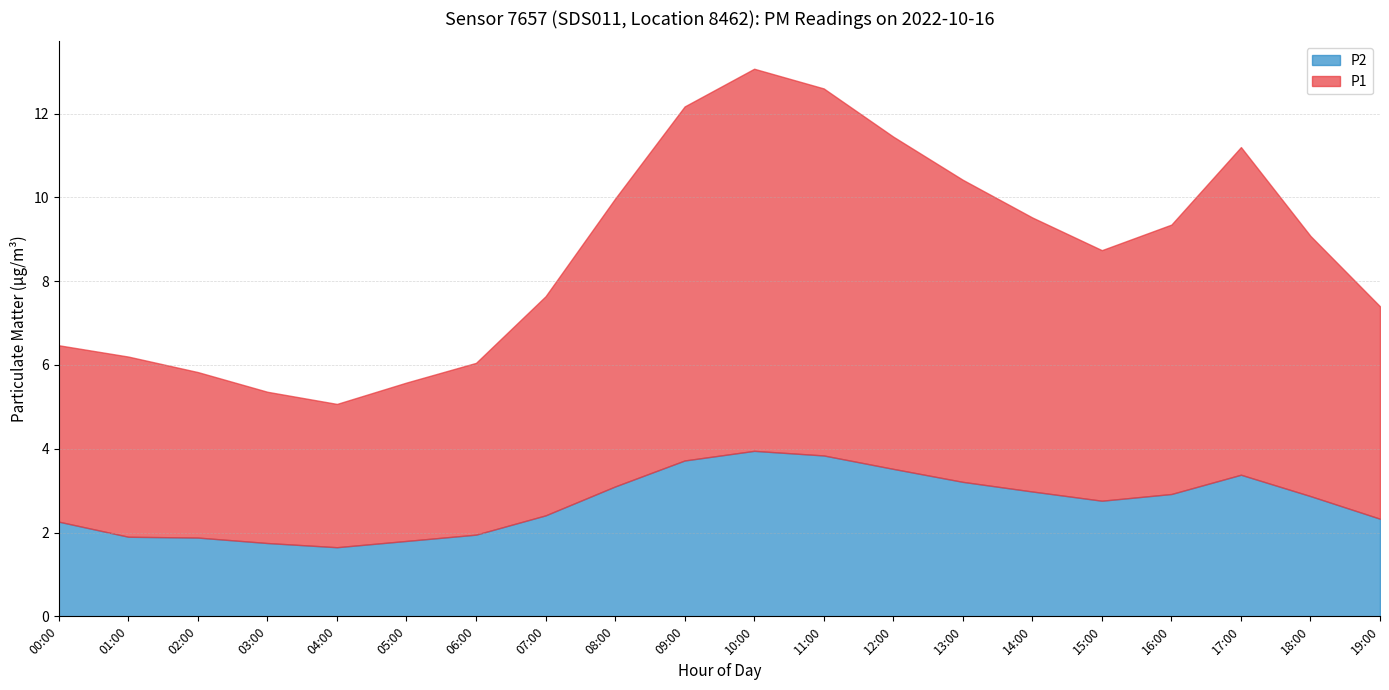

How many interior local valleys does the P1 series have?

2